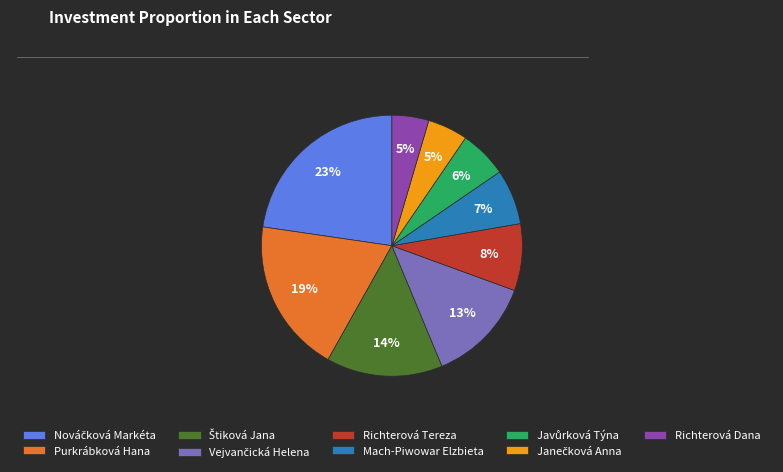

How many slices are in this pie chart?

9